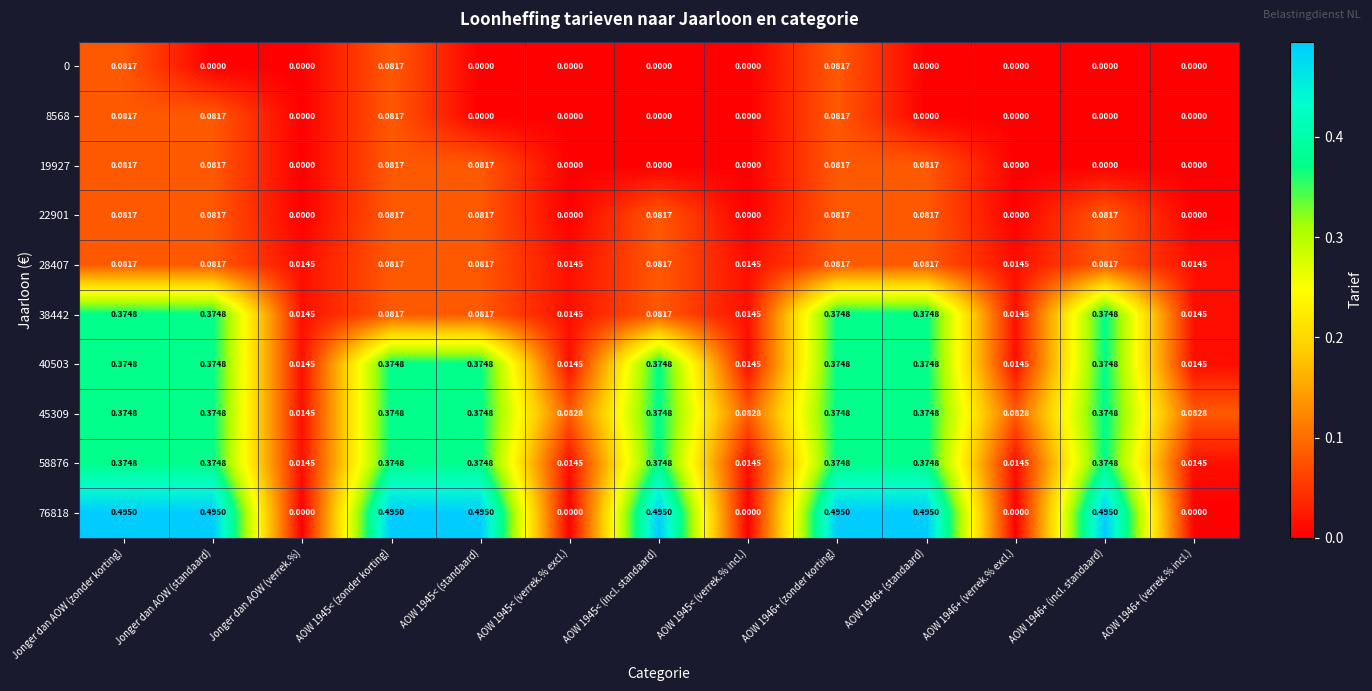

How many values in 22901 are above zero?

8